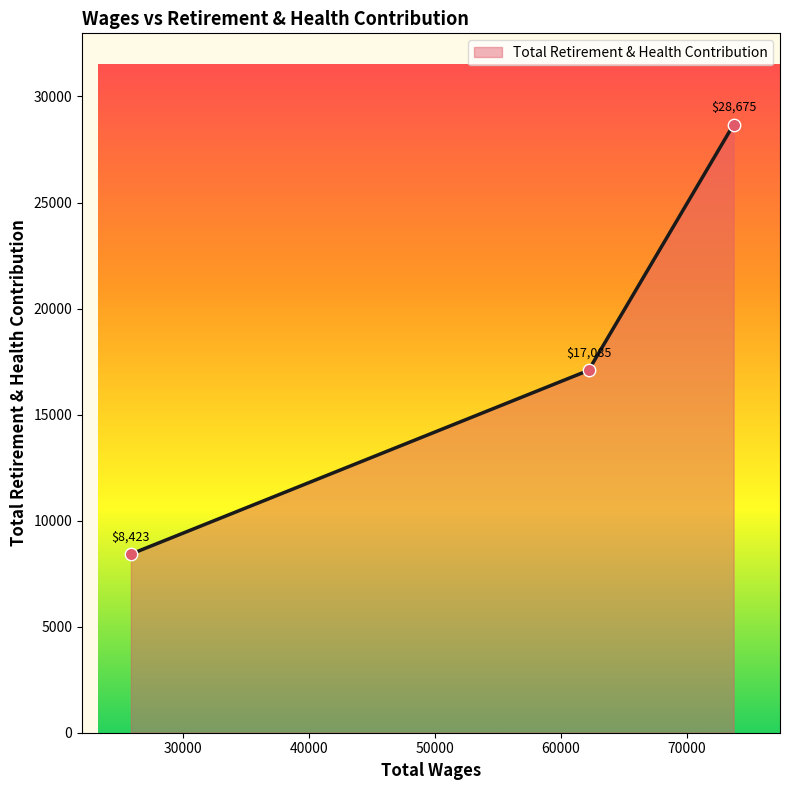

What is the maximum value shown in the chart?

28675